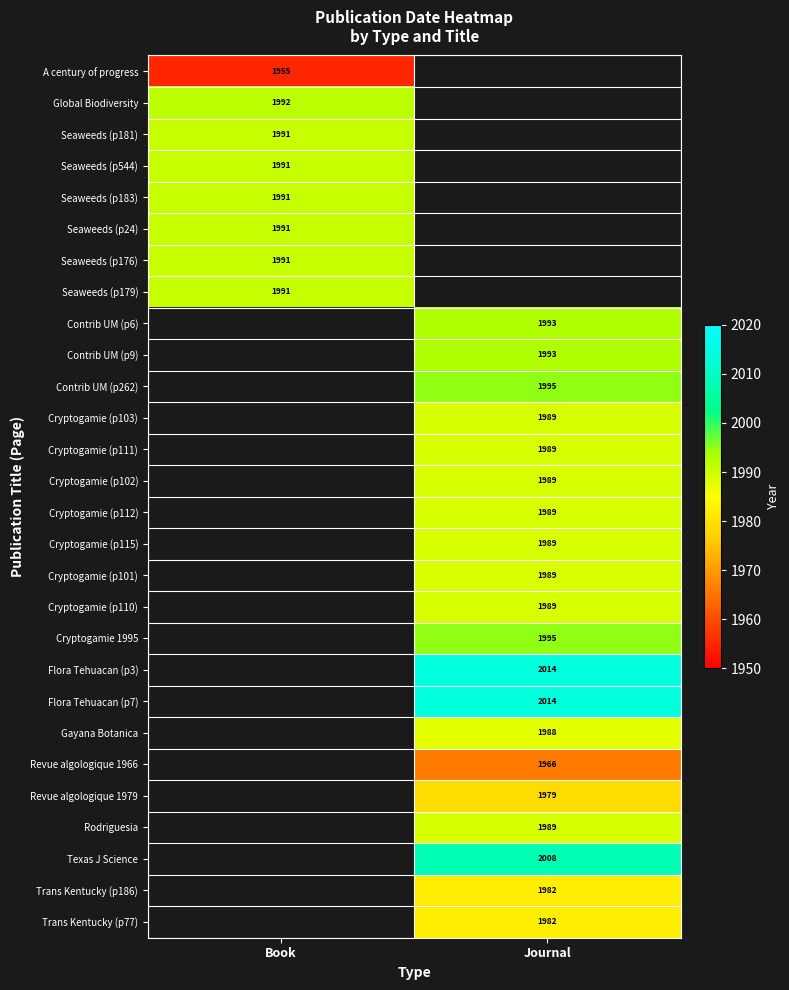

Which category has the highest value across all series?

Journal